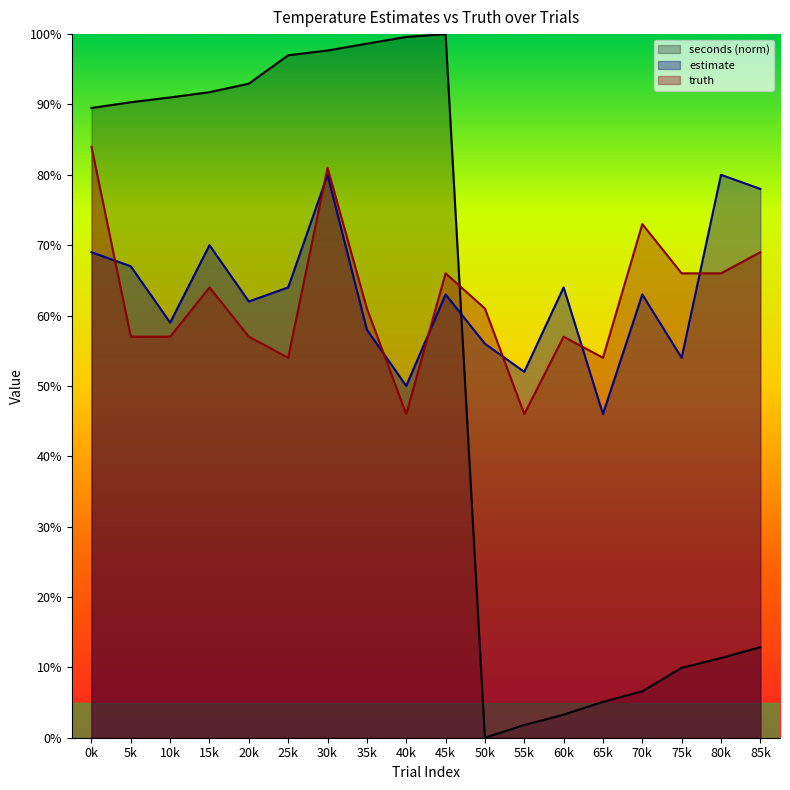

List the series in order of their peak value, lowest first.

estimate, truth, seconds (norm)